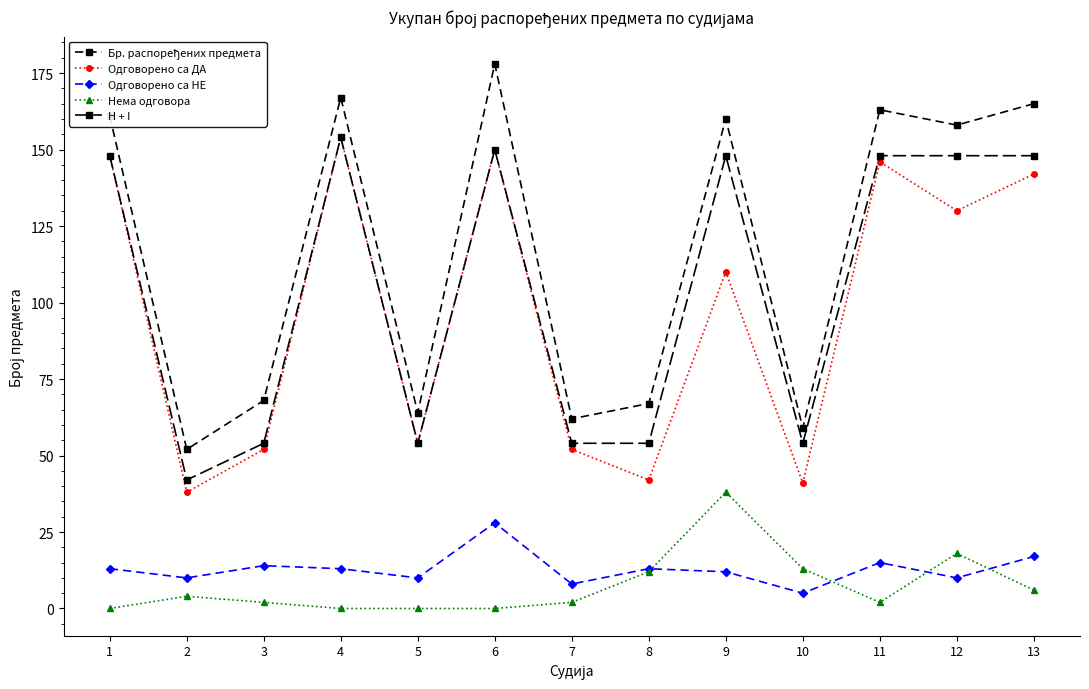

How many lines are shown in the chart?

5